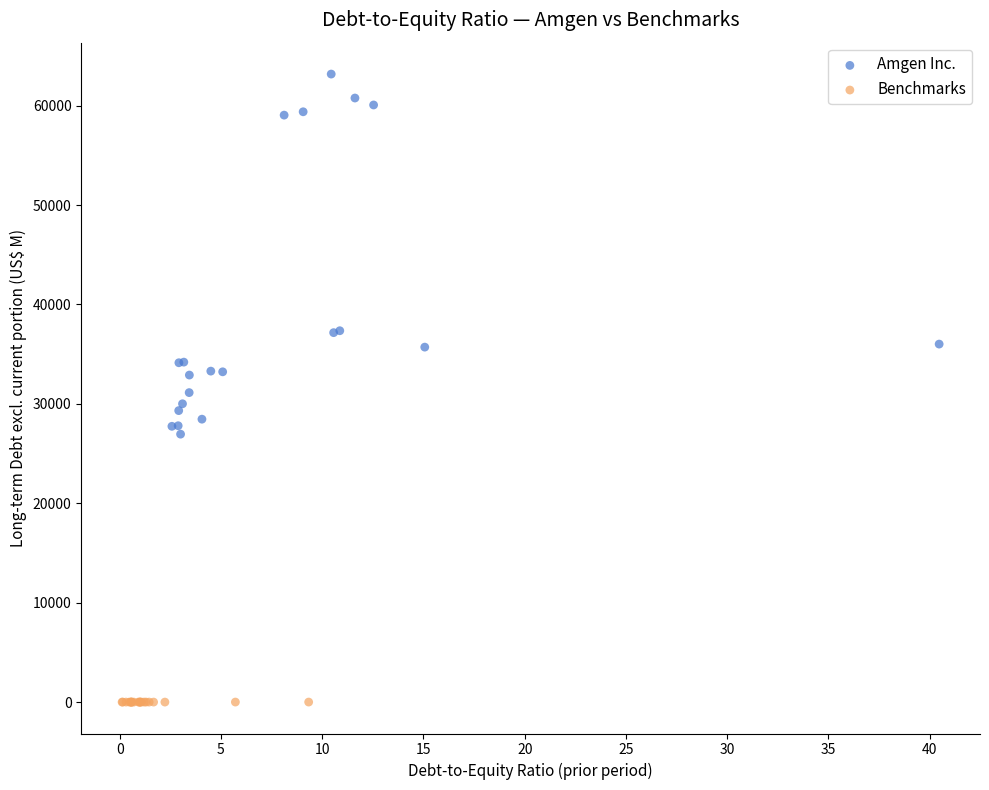

Which series has the largest Y range (max minus min)?

Amgen Inc.